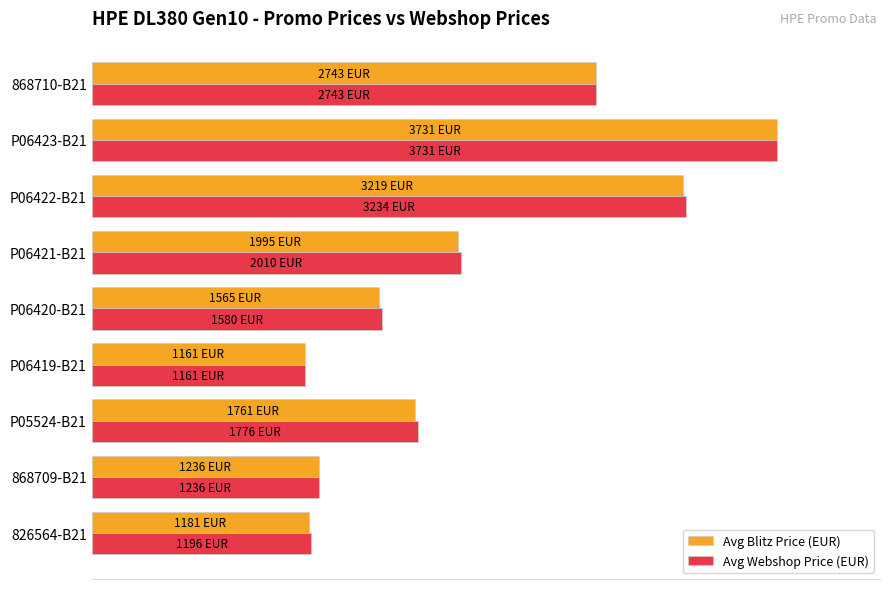

Which label corresponds to the largest value in the chart?

P06423-B21